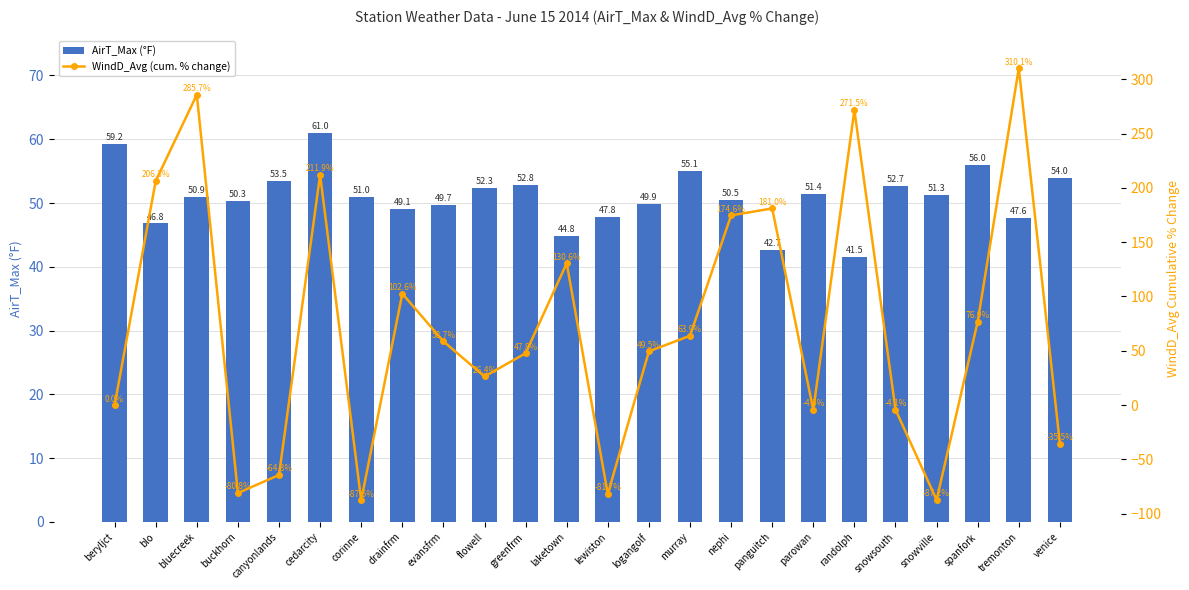

True or false: WindD_Avg (cum. % change) has a value of -42.5 at canyonlands.

False